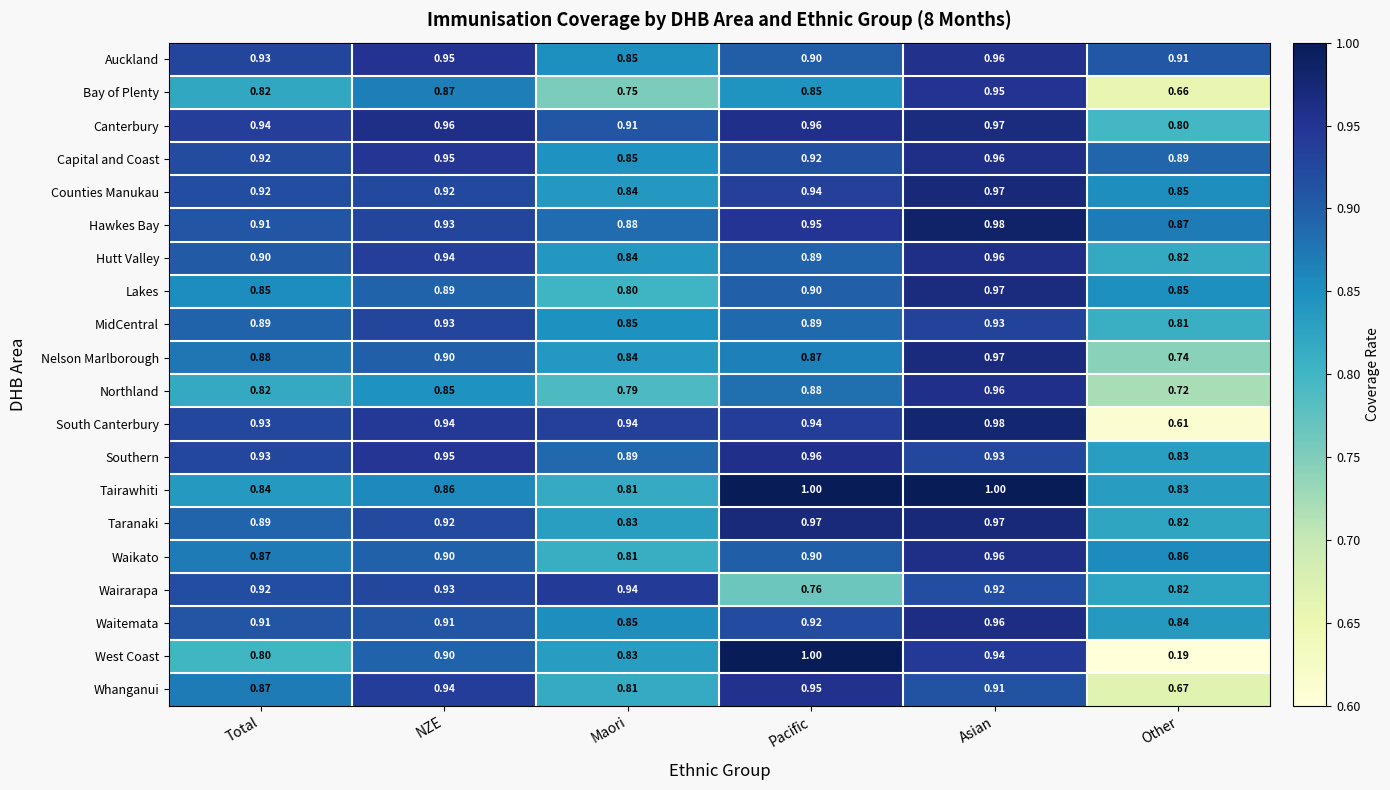

Which series has the widest spread of values?

West Coast